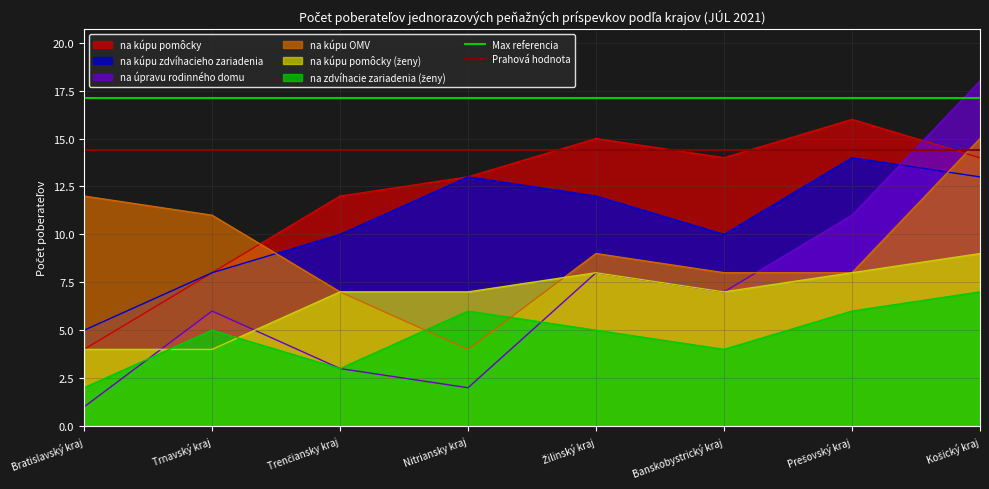

Which category has the highest value in the Prahová hodnota series?

Bratislavský kraj